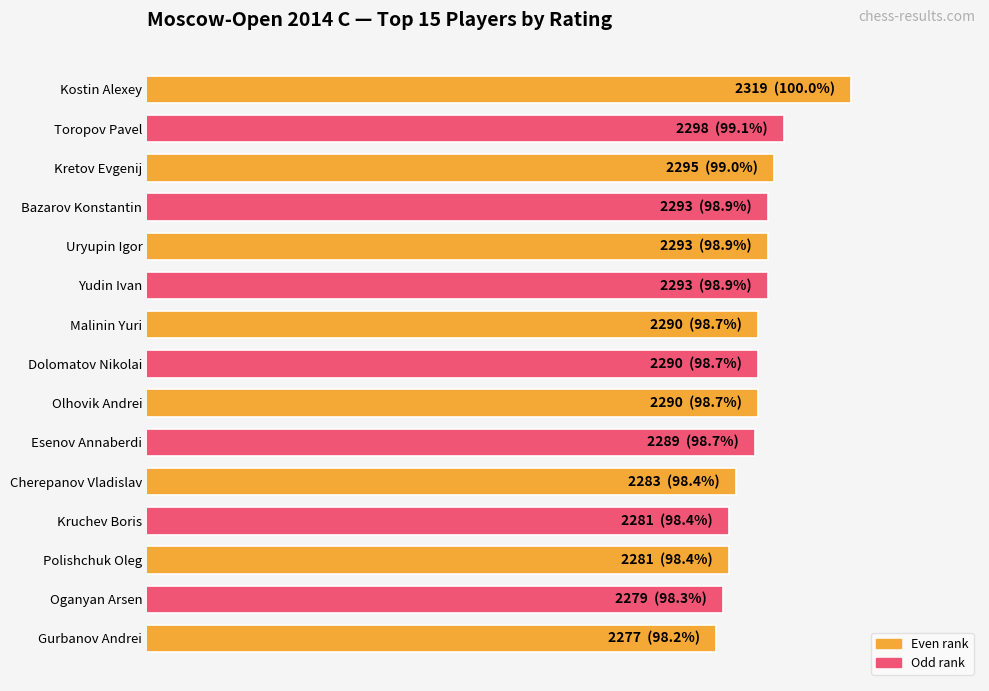

What is the difference between the maximum and minimum values?

42